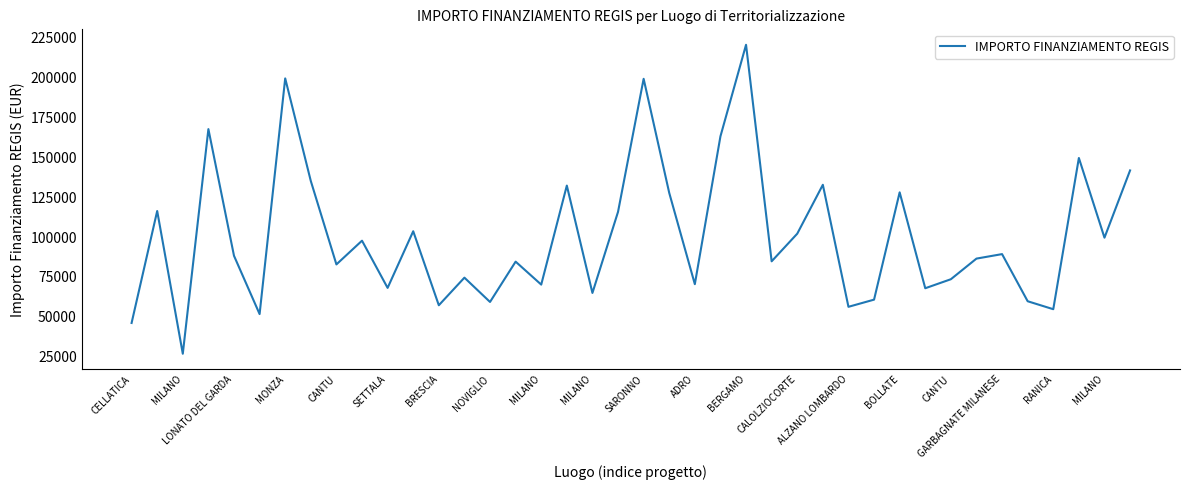

What is the difference between the maximum and minimum values?

193933.1